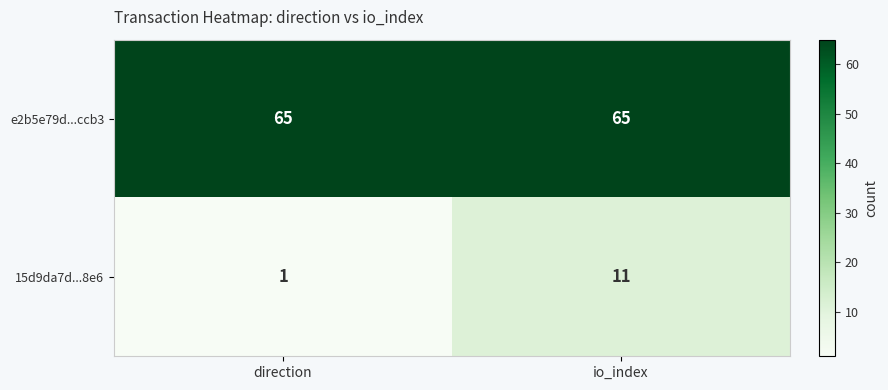

Rank the series by their average value, from highest to lowest.

e2b5e79d...ccb3, 15d9da7d...8e6